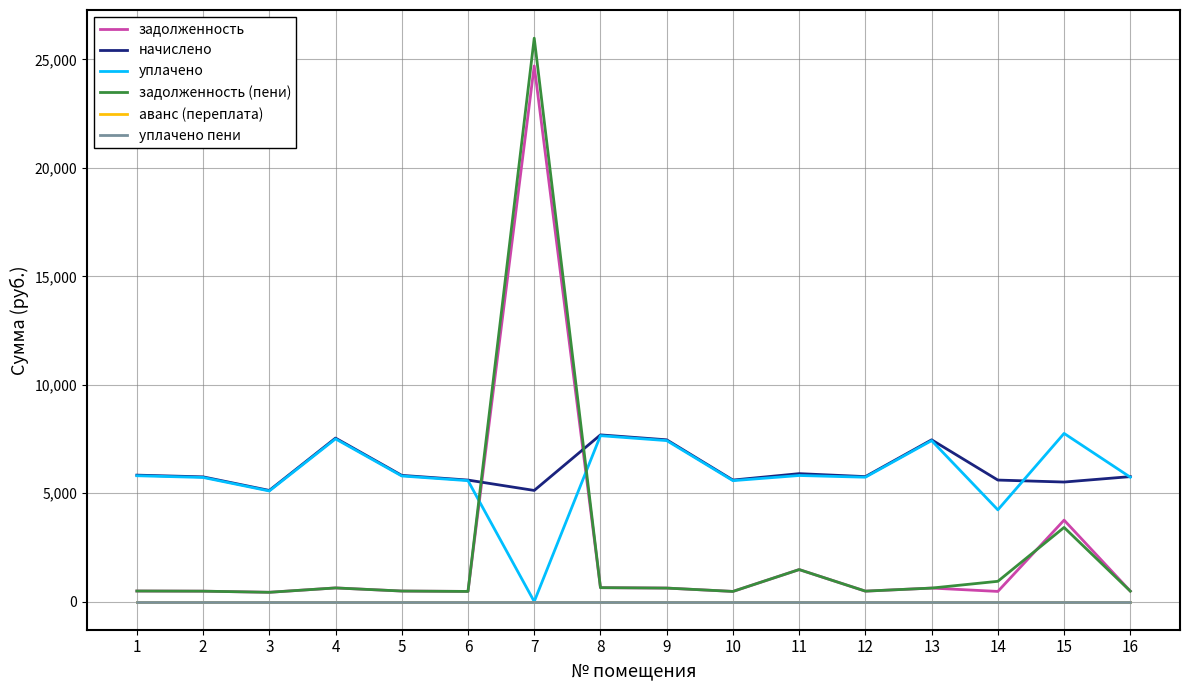

Is this an area chart (filled region under the line)?

No